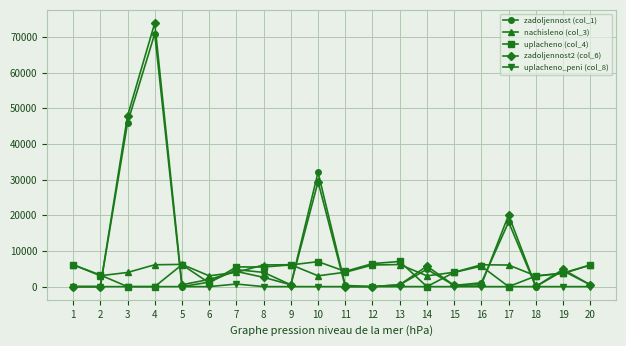

What is the difference between the uplacheno_peni (col_8) values at 2 and 6?

0.1